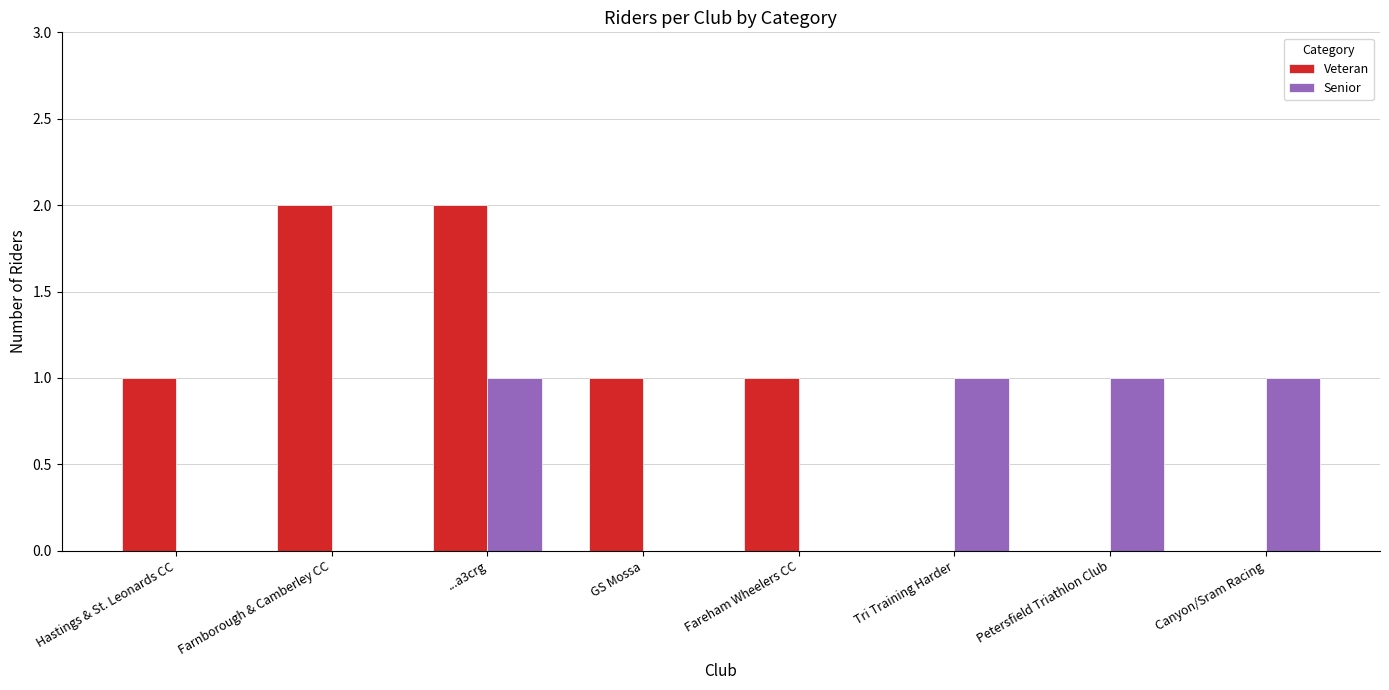

Count the number of categories in the chart.

8